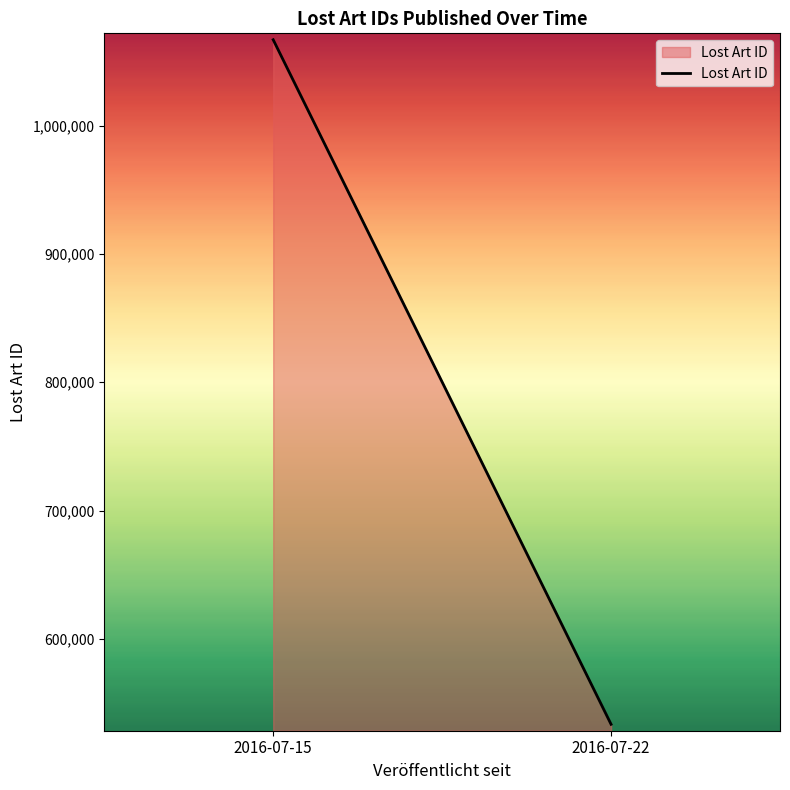

Is it true that the value at 2016-07-22 is 134472?

False